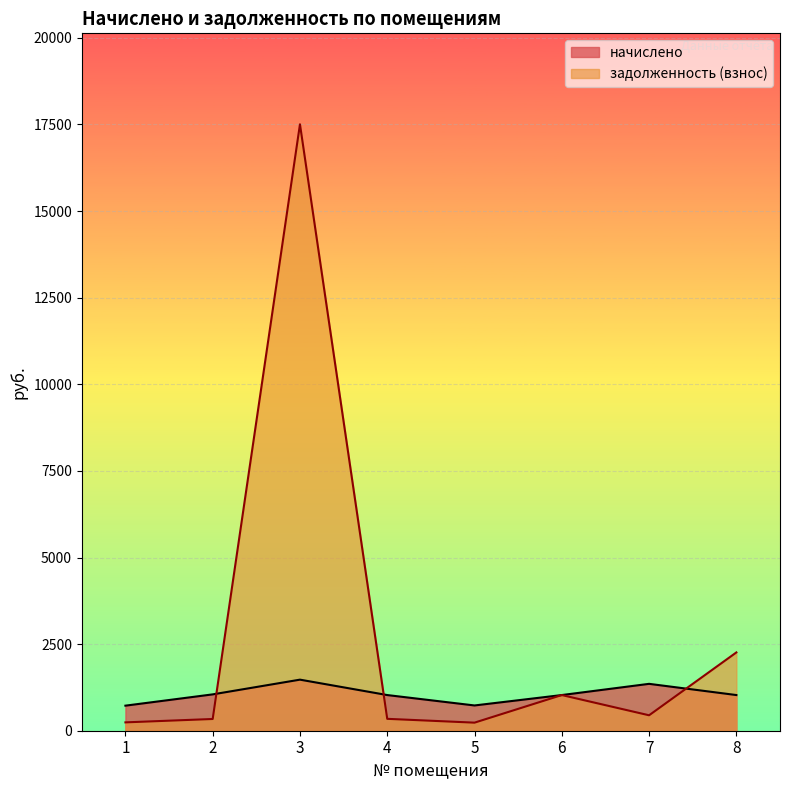

Reading left to right, extract all data points from this chart.

начислено: 723.5	1049.1	1474.2	1029.6	729.3	1029.6	1353.3	1029.6
задолженность (взнос): 241.2	338.8	17505.2	343.2	233.0	1029.6	445.6	2260.1